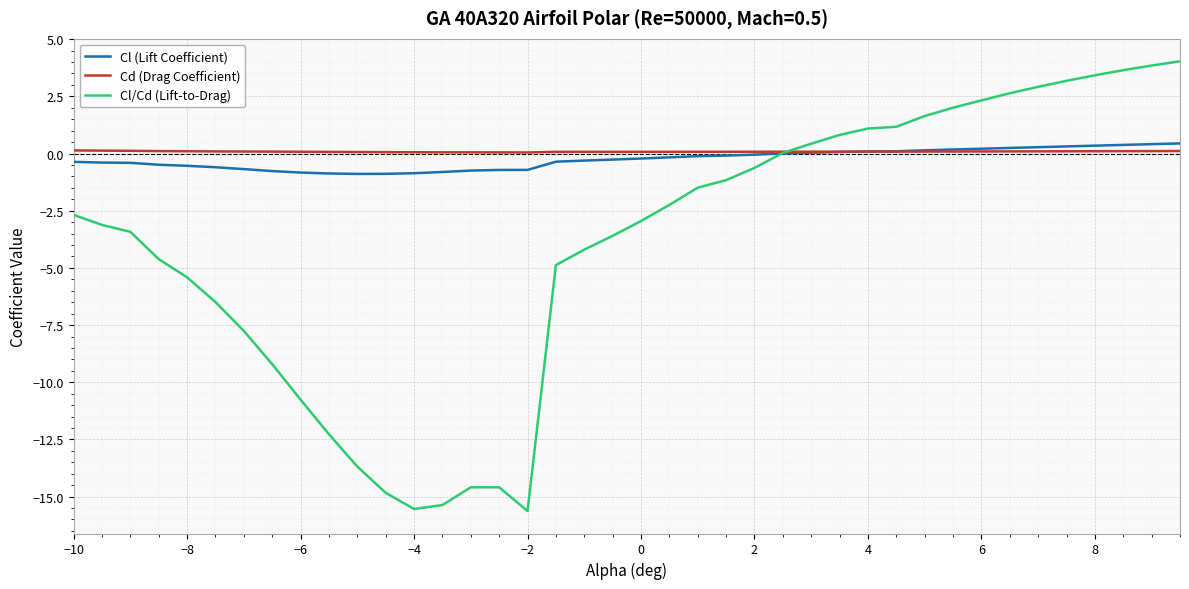

What is the smallest value displayed?

-15.6